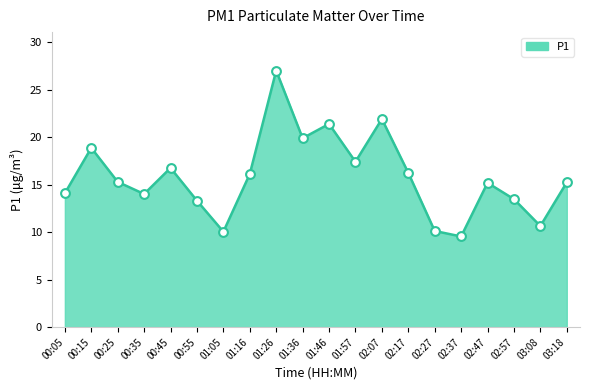

What is the change in value from 00:15 to 02:57?

-5.4